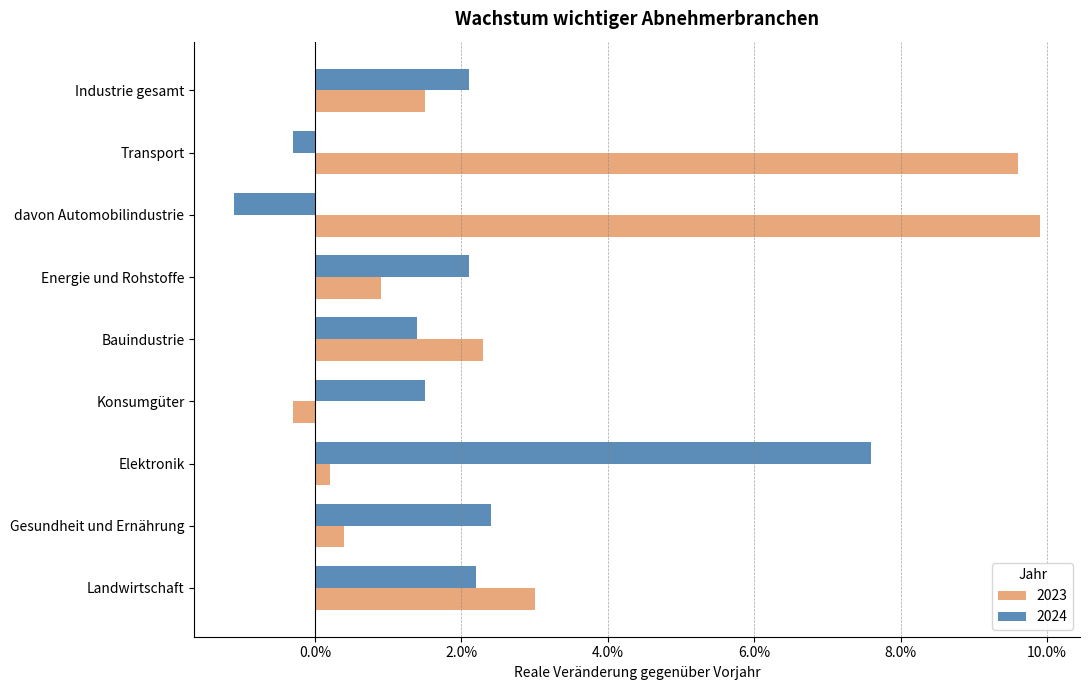

What are all the series names shown in the legend?

2023, 2024